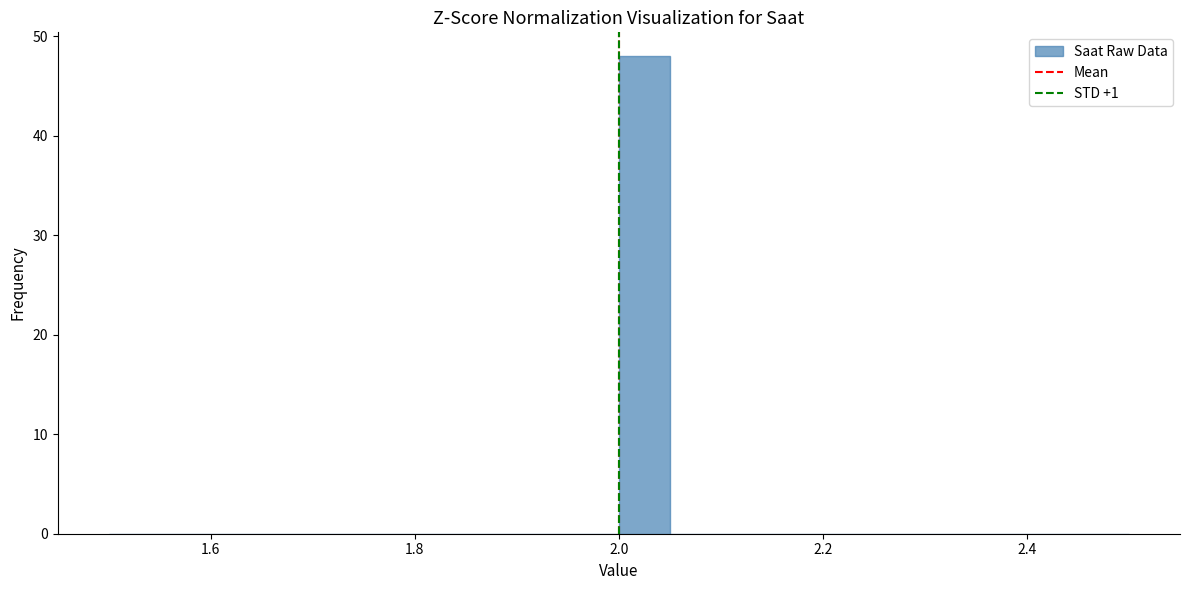

Read against the x-axis, roughly where is the centre of the tallest bar?

2.02